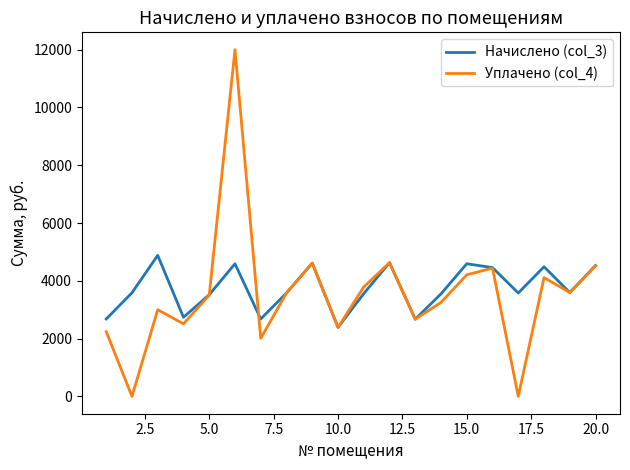

Which series has the widest spread of values?

Уплачено (col_4)